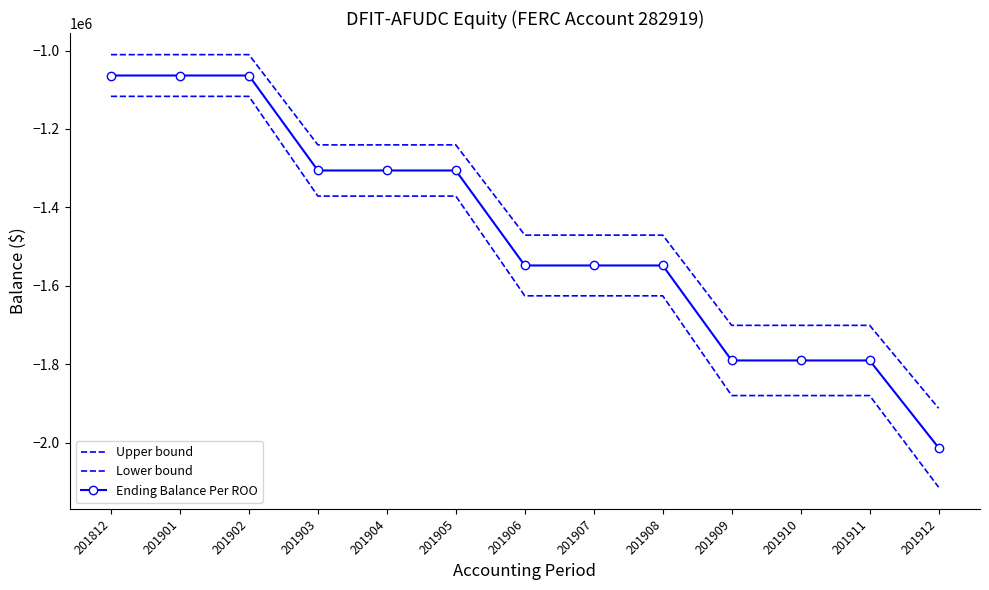

True or false: Lower bound and Ending Balance Per ROO intersect in this chart.

False